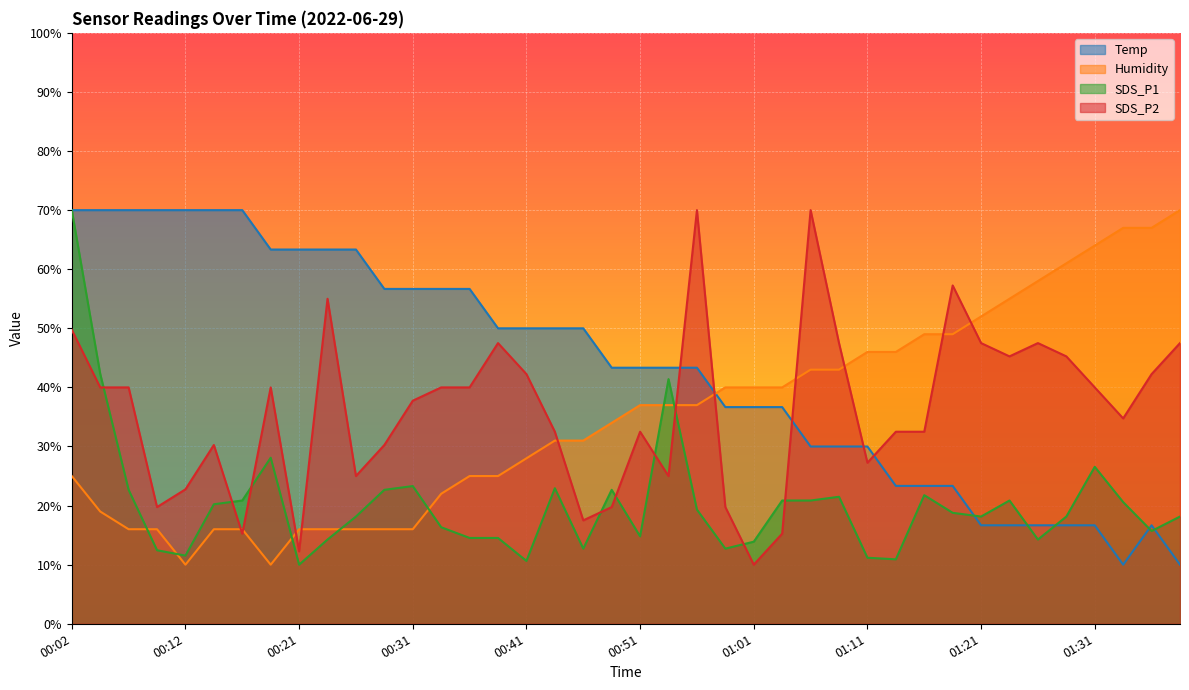

What is the average value of the Temp series?

43.3